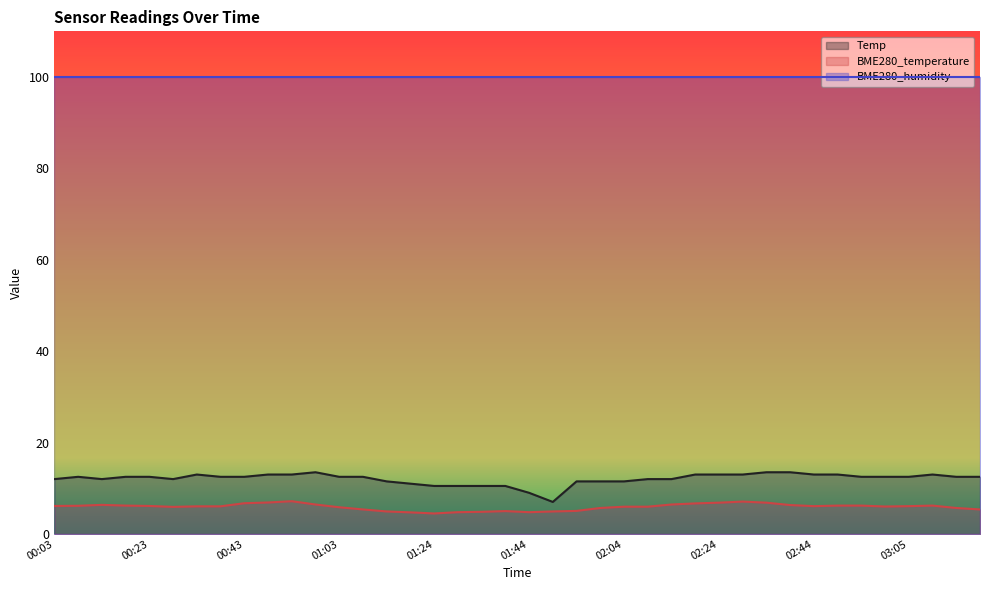

Where is the first local maximum for BME280_temperature?

00:13